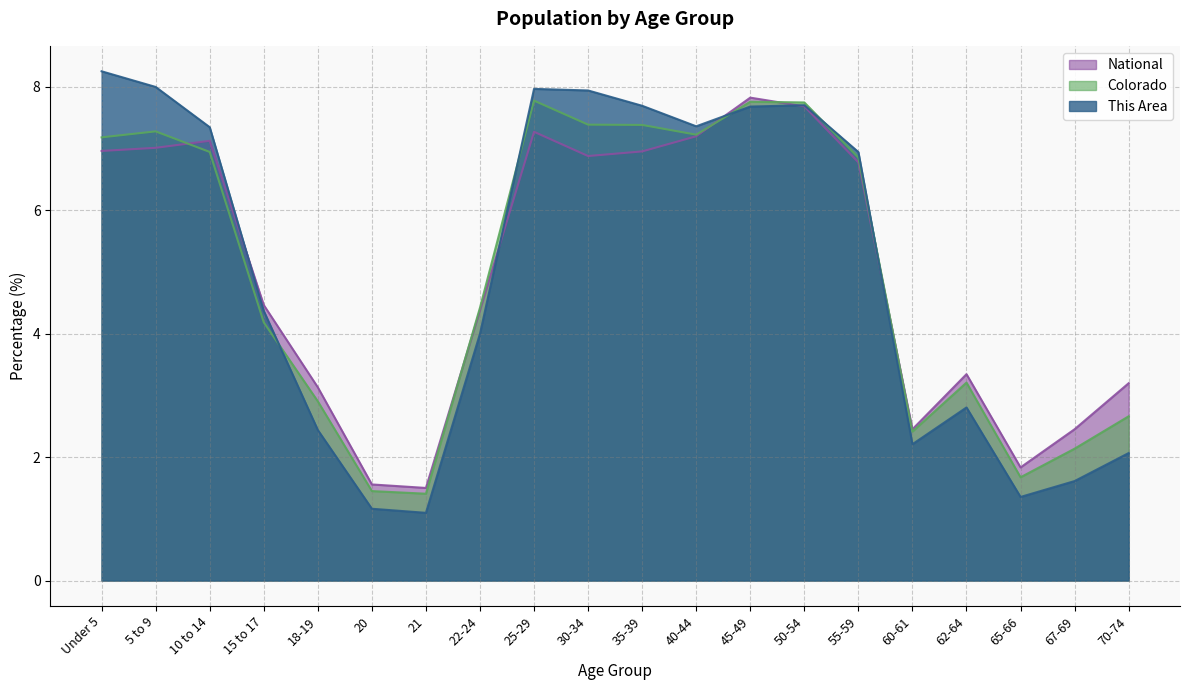

What is the label of the 4th point from the right?

62-64